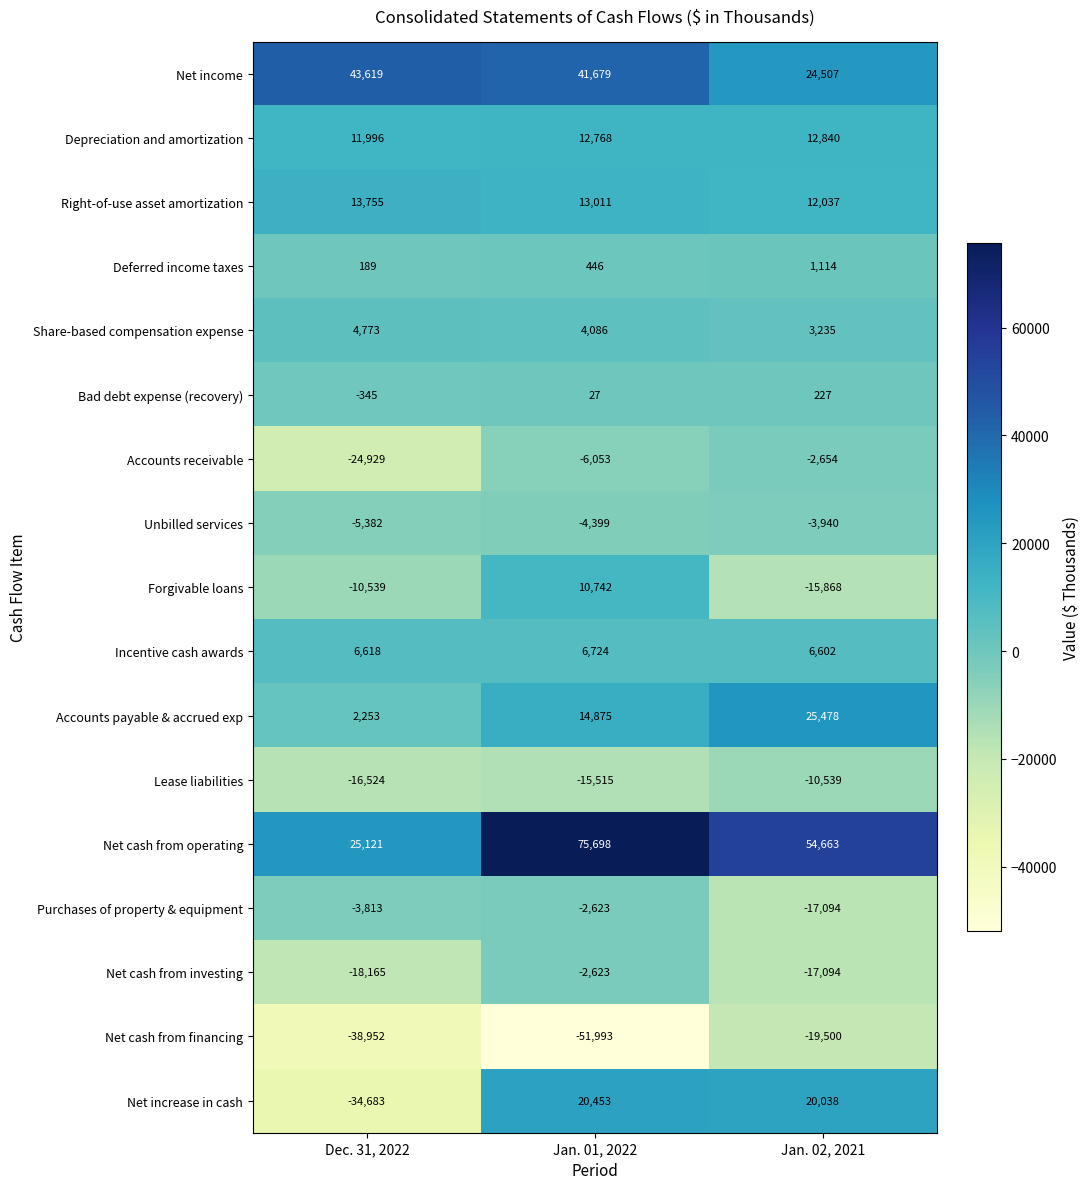

Rank the categories by Forgivable loans value from highest to lowest.

Jan. 01, 2022, Dec. 31, 2022, Jan. 02, 2021